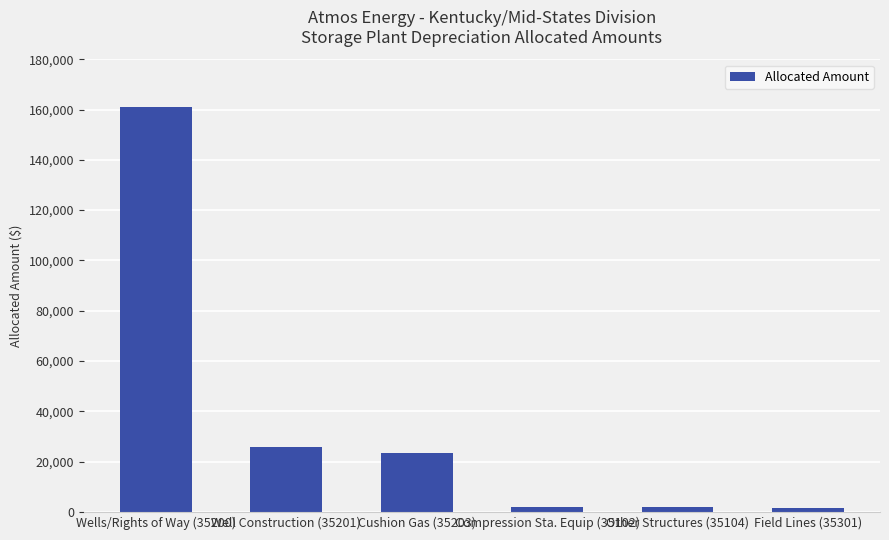

What is the label of the 5th bar from the left?

Other Structures (35104)